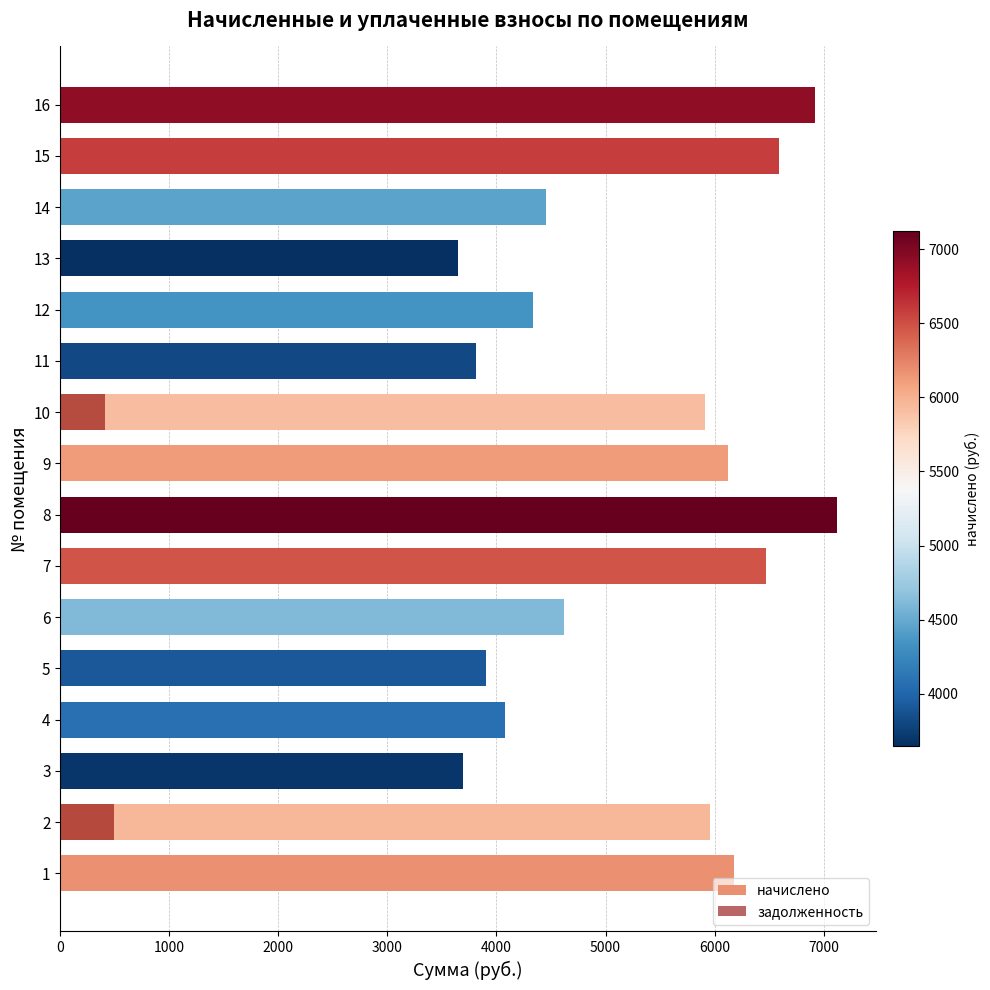

What is the maximum value shown in the chart?

7120.8